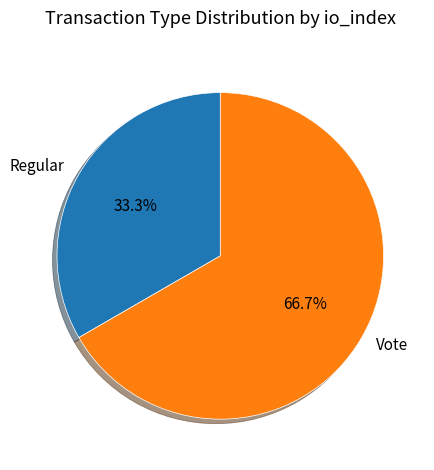

Rank the categories by value from highest to lowest.

Vote, Regular